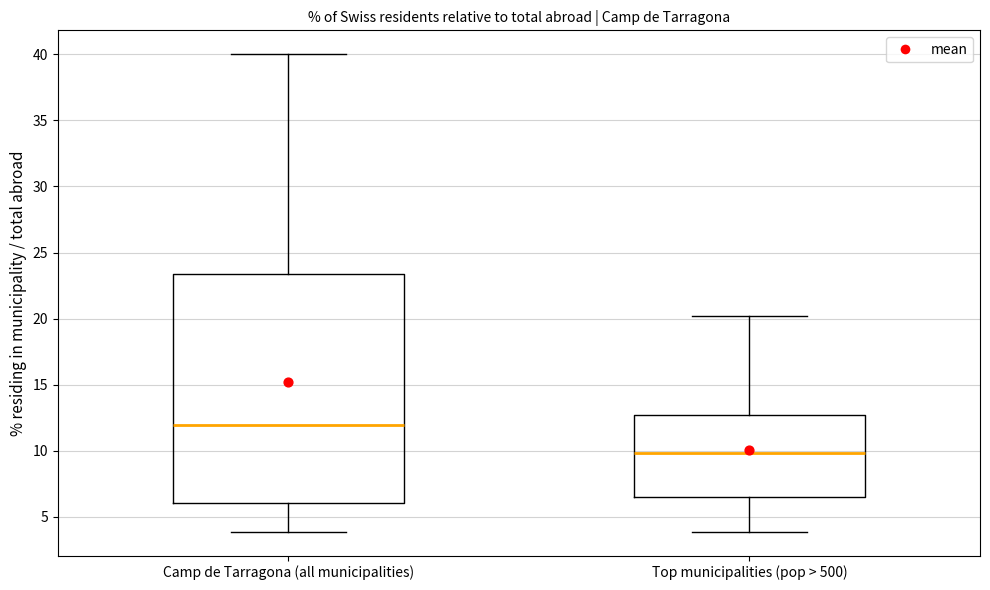

Which box is the tallest, from its lower edge to its upper edge?

Camp de Tarragona (all municipalities)